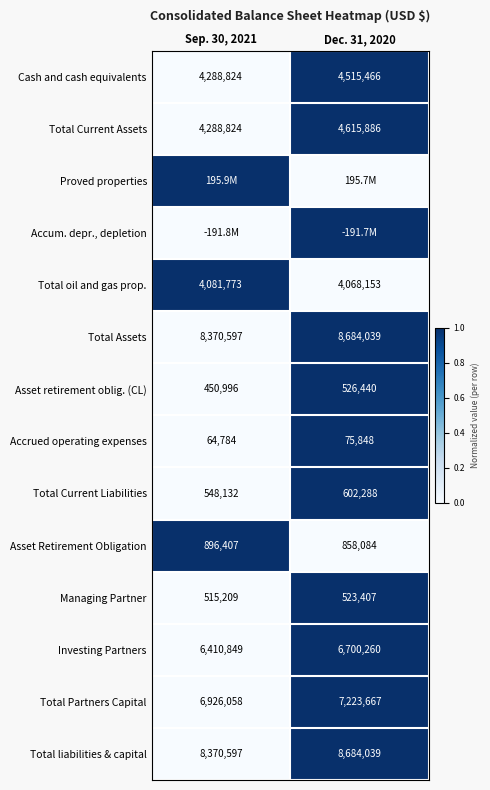

The Total liabilities & capital series shows 1 at Sep. 30, 2021. True or false?

False